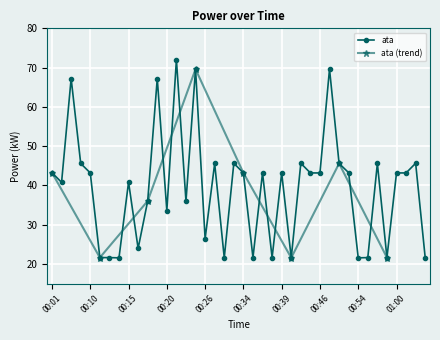

What is the greatest value displayed?

72.0